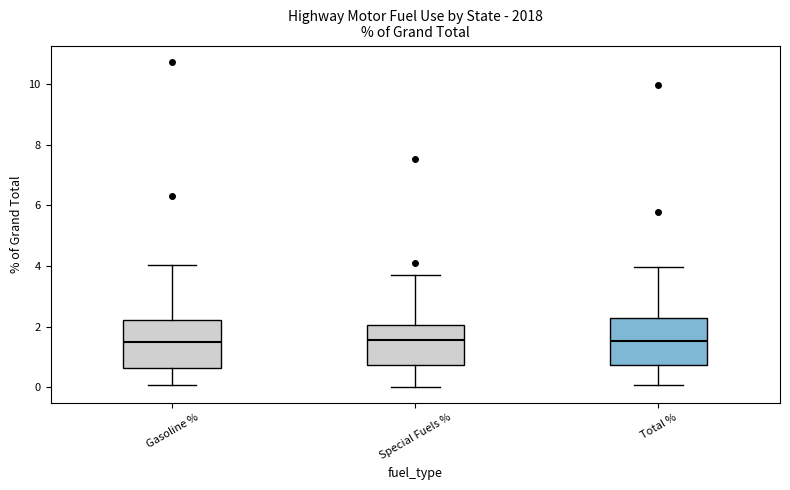

Reading left to right, transcribe this box plot: for each box, give where its median line is, the range the box spans, and where its two whiskers end, as read against the y-axis. The values are not printed on the chart, so give them approximately, as read against the axis.

Gasoline %: median 1.6, box 0.6 to 2.2, whiskers 0.0 to 4.0
Special Fuels %: median 1.6, box 0.8 to 2.0, whiskers 0.0 to 3.8
Total %: median 1.6, box 0.8 to 2.2, whiskers 0.0 to 4.0